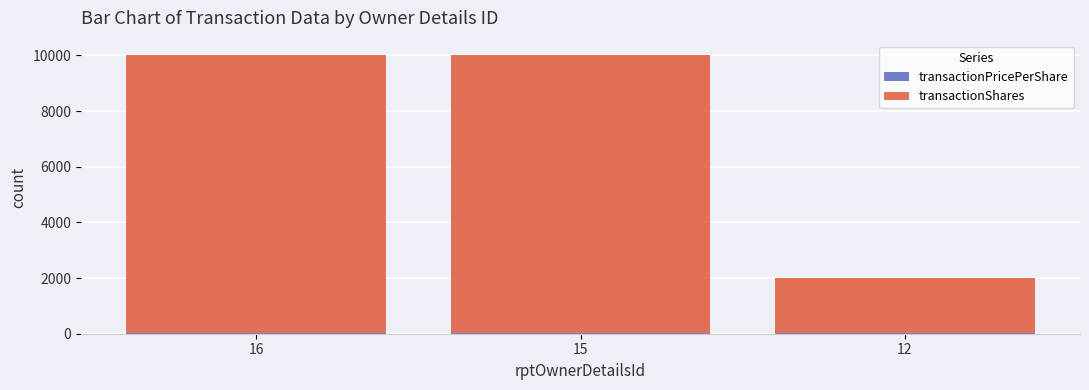

What value does the transactionPricePerShare series have at 16?

19.9